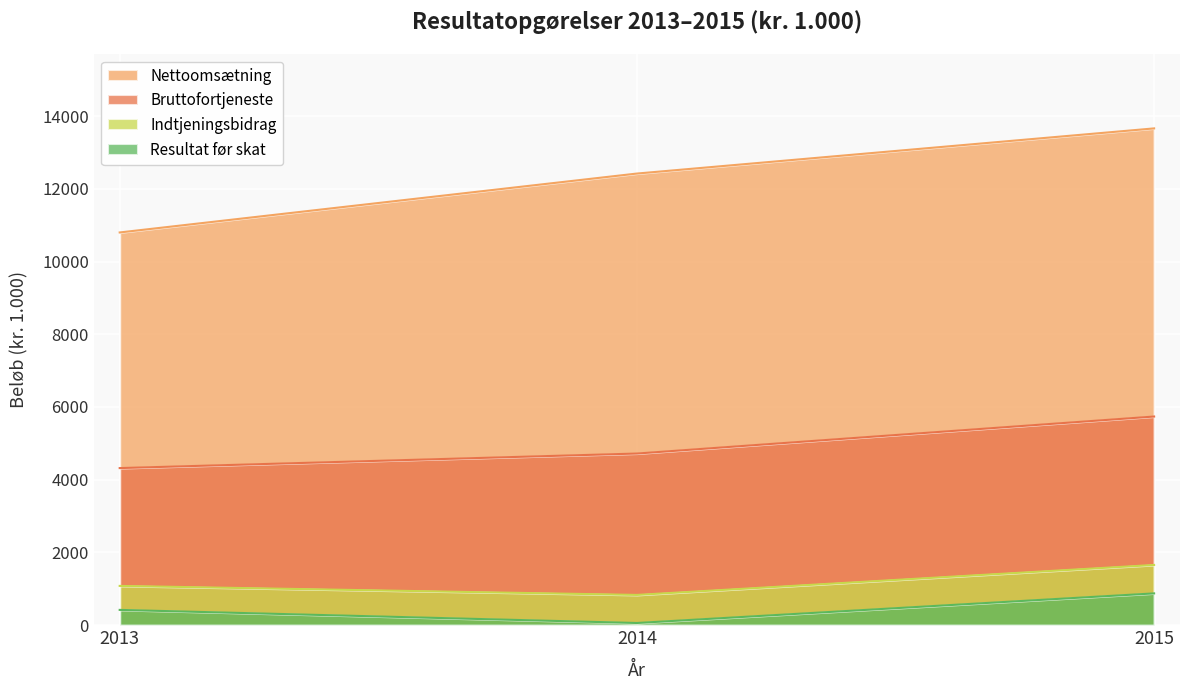

What is the difference between the maximum and minimum values in the Resultat før skat series?

814